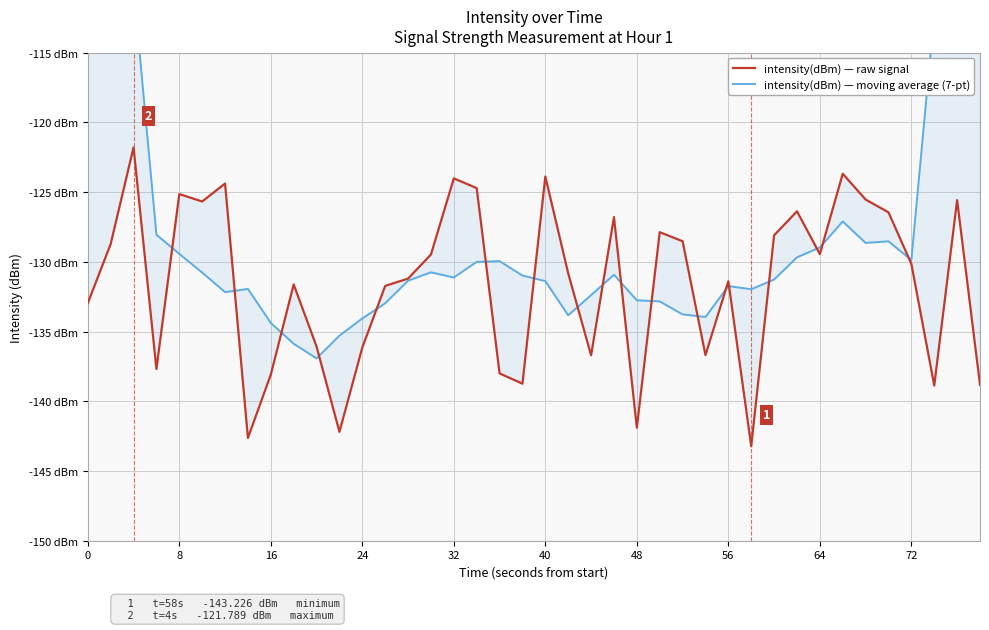

Does the chart display data point markers on the line(s)?

No